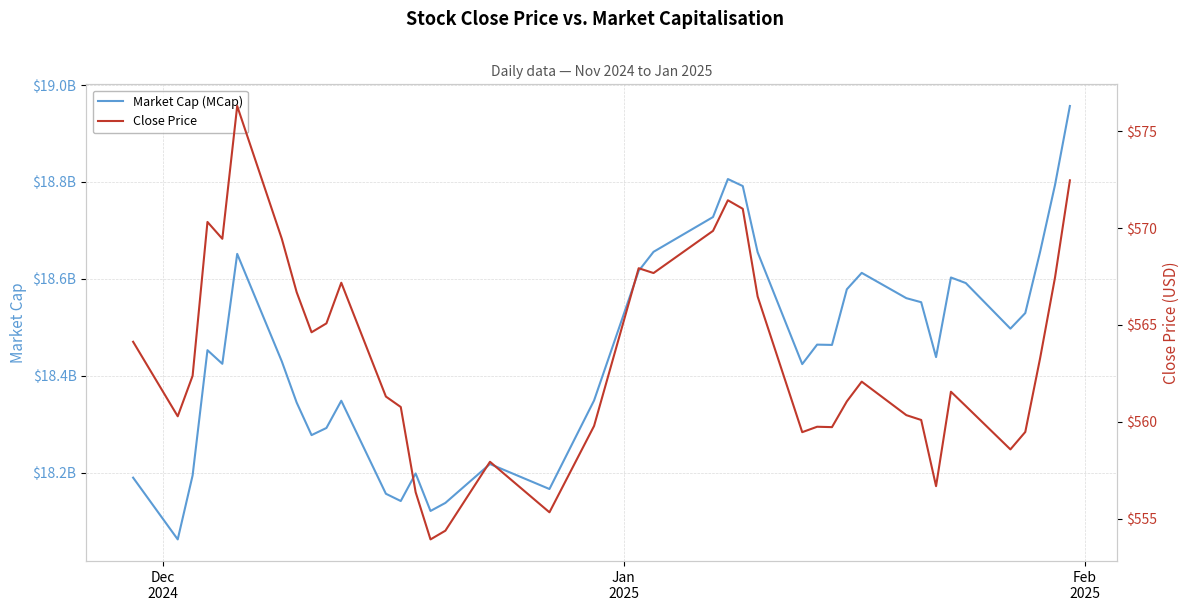

True or false: Close Price and Market Cap (MCap) intersect in this chart.

False